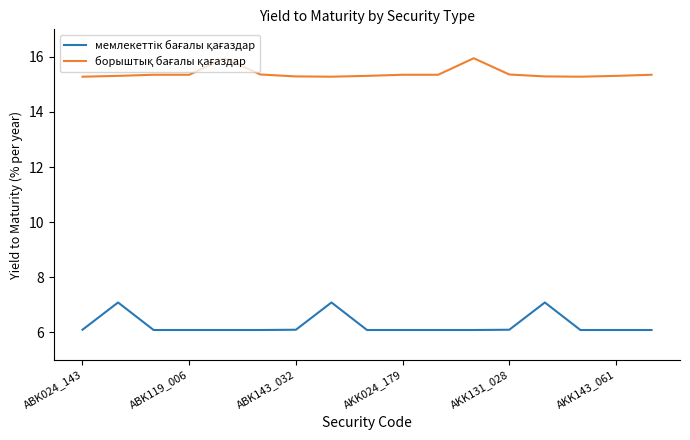

How many lines are shown in the chart?

2